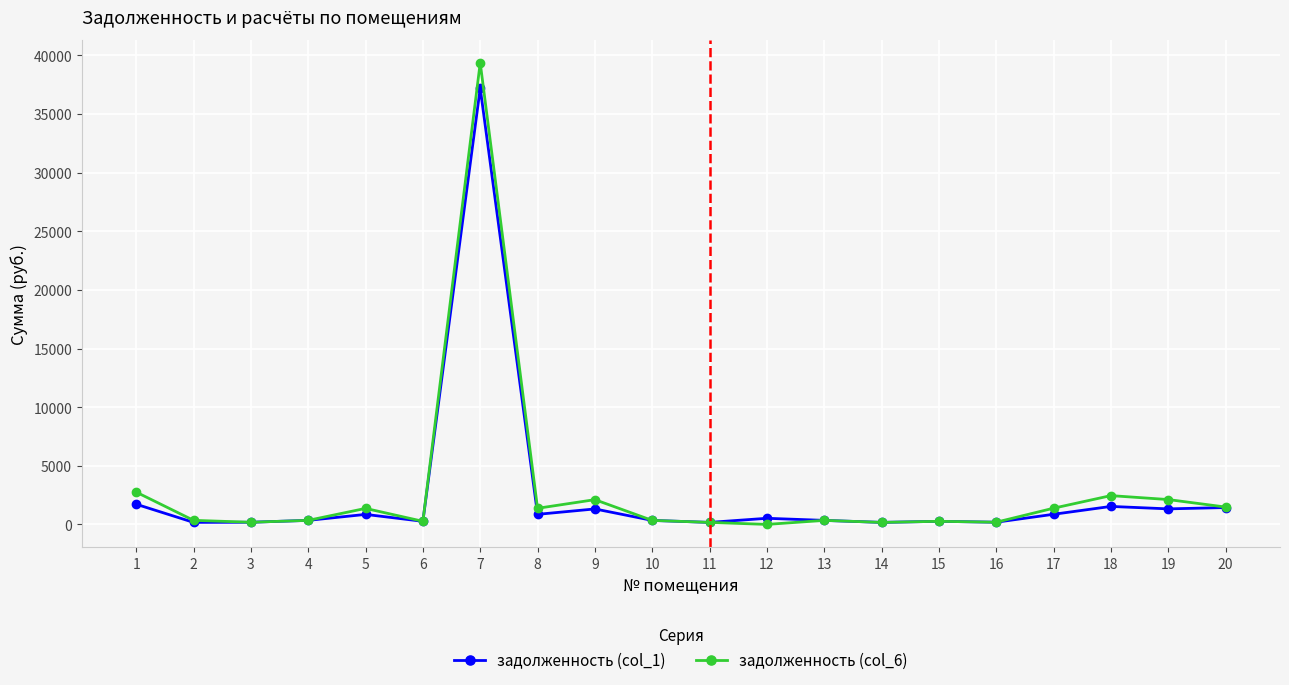

True or false: задолженность (col_1) has more than 2 points higher than both neighbors.

True